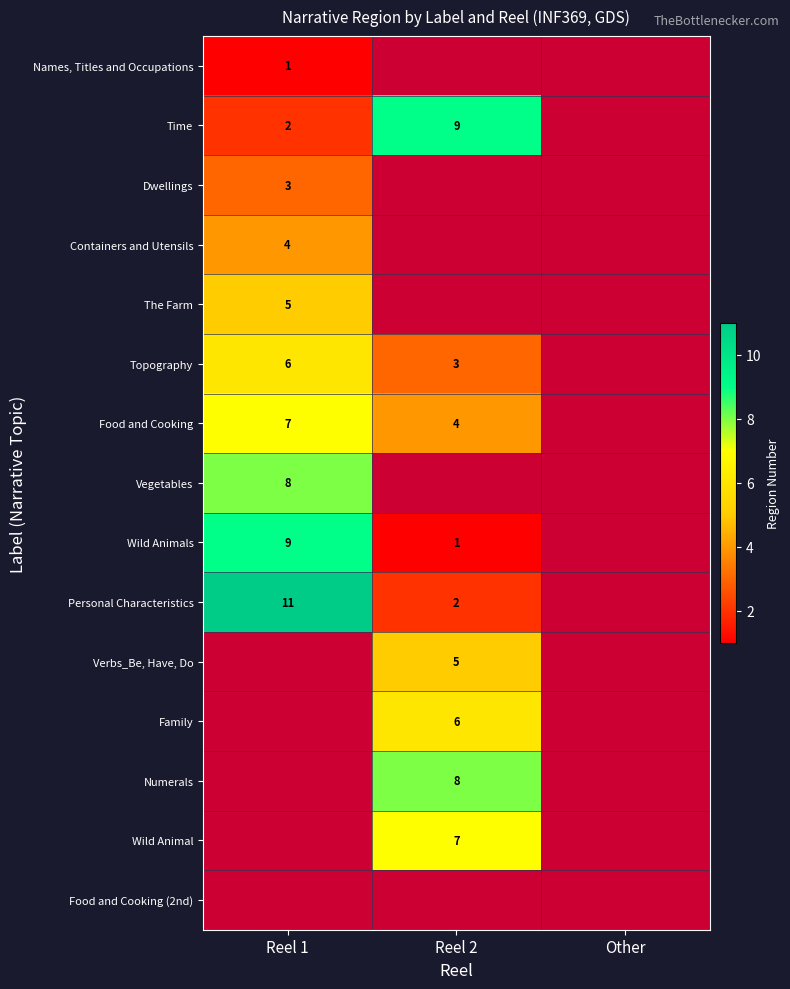

The Containers and Utensils series shows 4 at Reel 1. True or false?

True